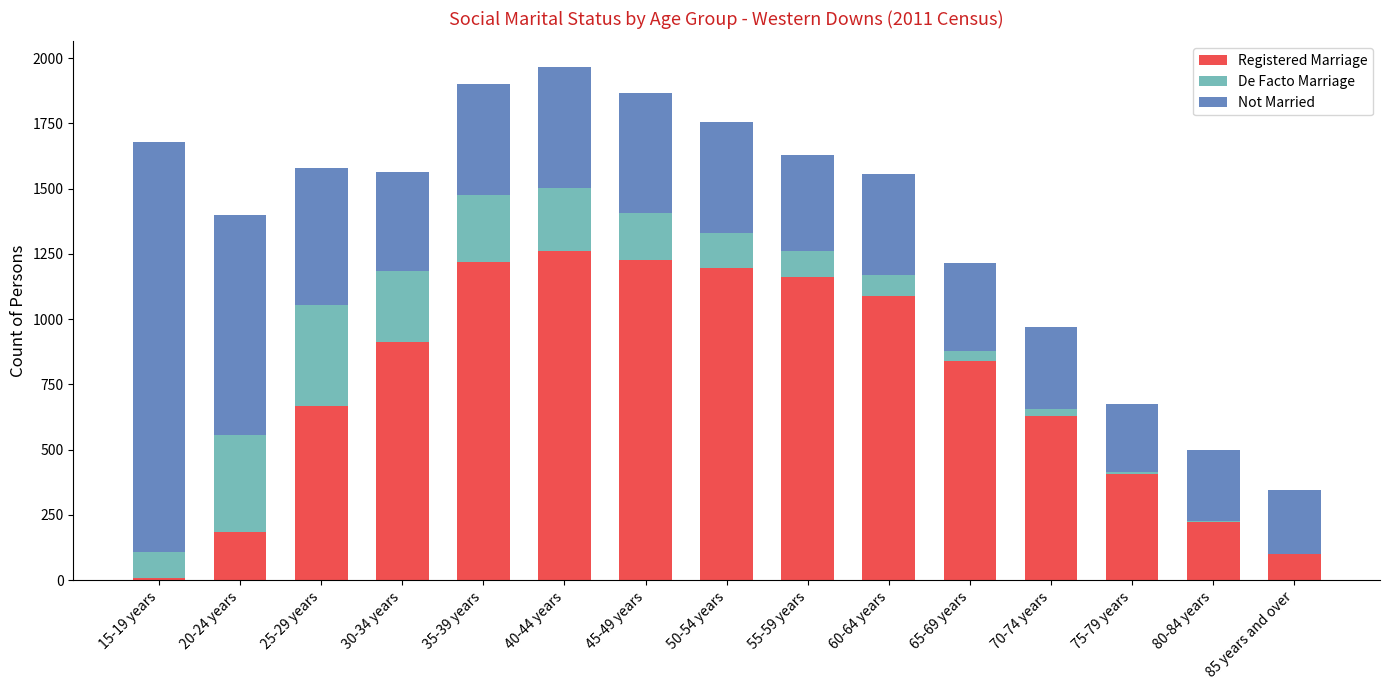

What is the highest value of the Registered Marriage series?

1262